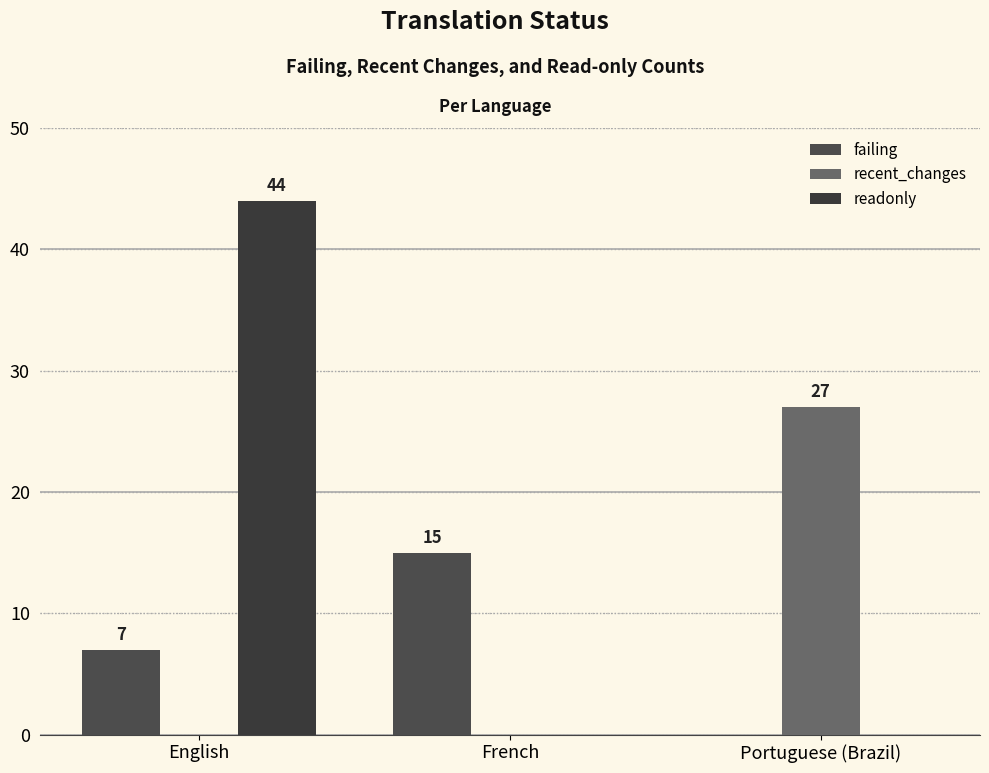

Where is recent_changes nearest to the value 13?

English